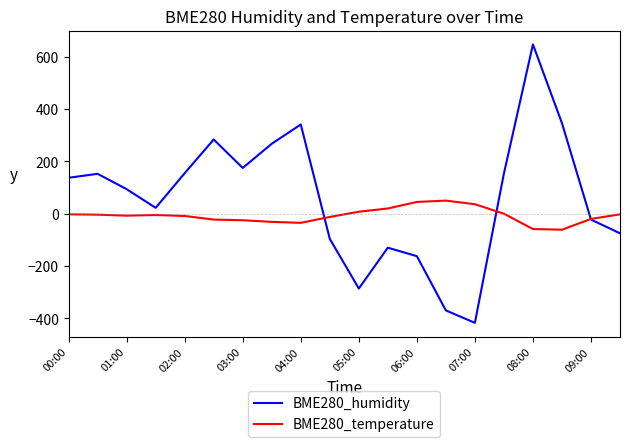

What is the maximum value shown in the chart?

647.5